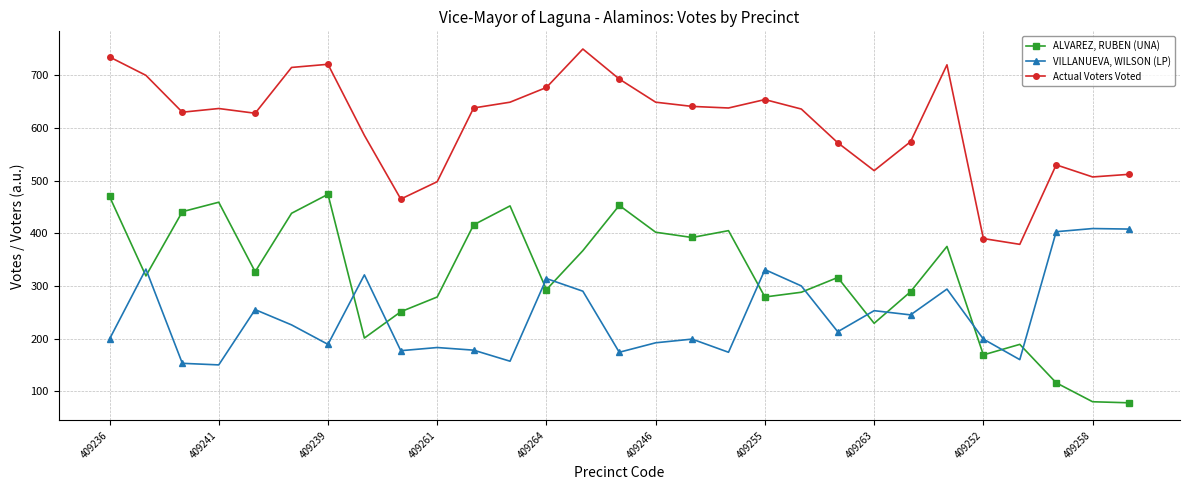

What are all the series names shown in the legend?

ALVAREZ, RUBEN (UNA), VILLANUEVA, WILSON (LP), Actual Voters Voted